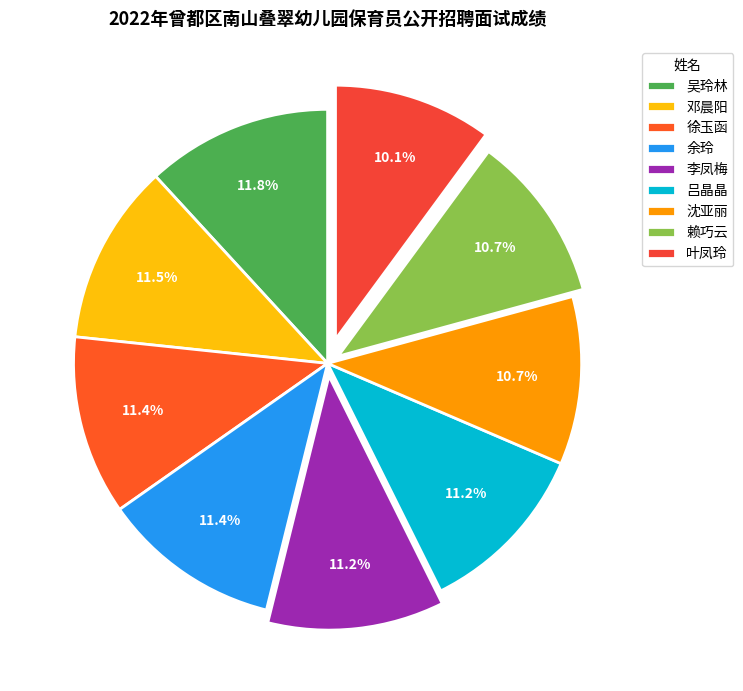

The 余玲 slice represents 20% of the pie. True or false?

False